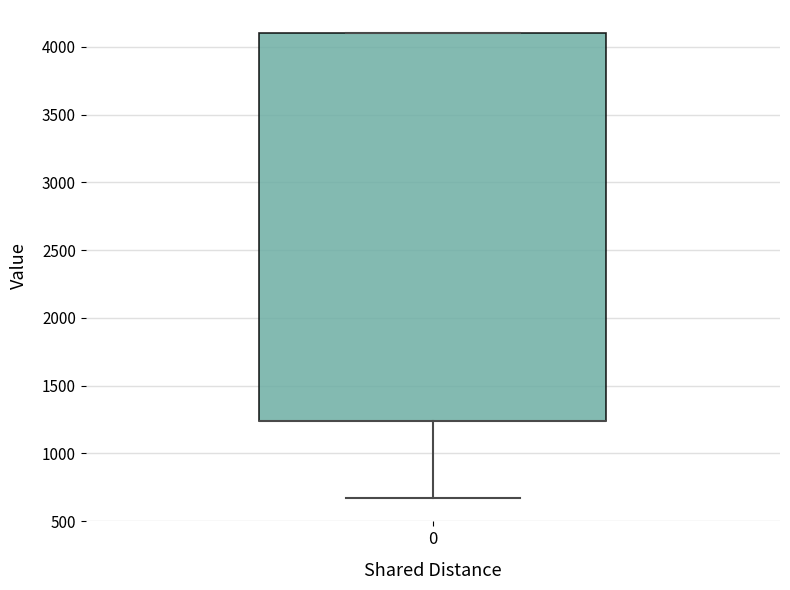

Where does the lower whisker of the box at x = 0 end on the y-axis? The values are not printed on the chart, so give them approximately, as read against the axis.

650